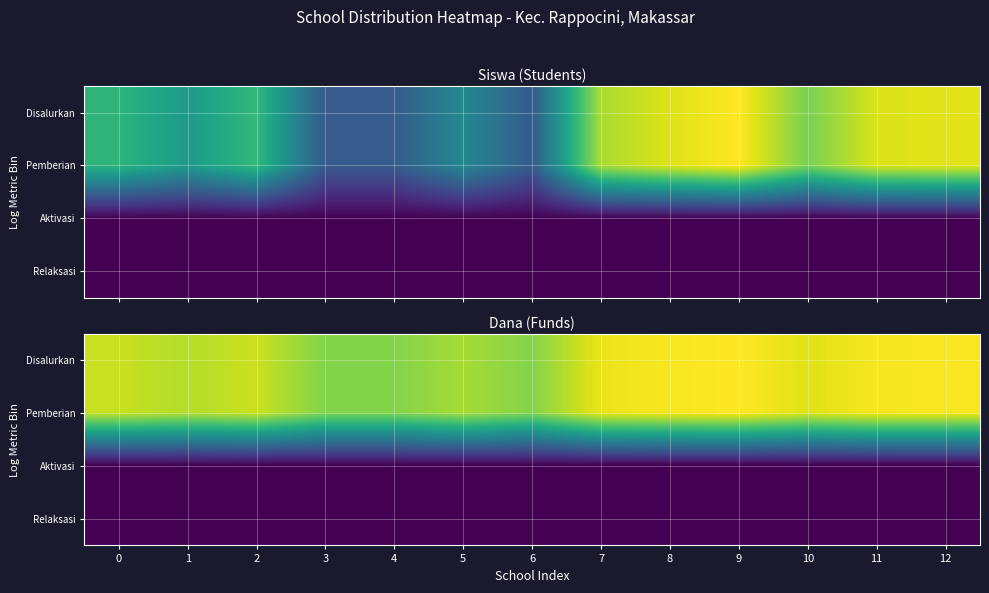

What is the spread (max minus min) of values at 8?

16.4